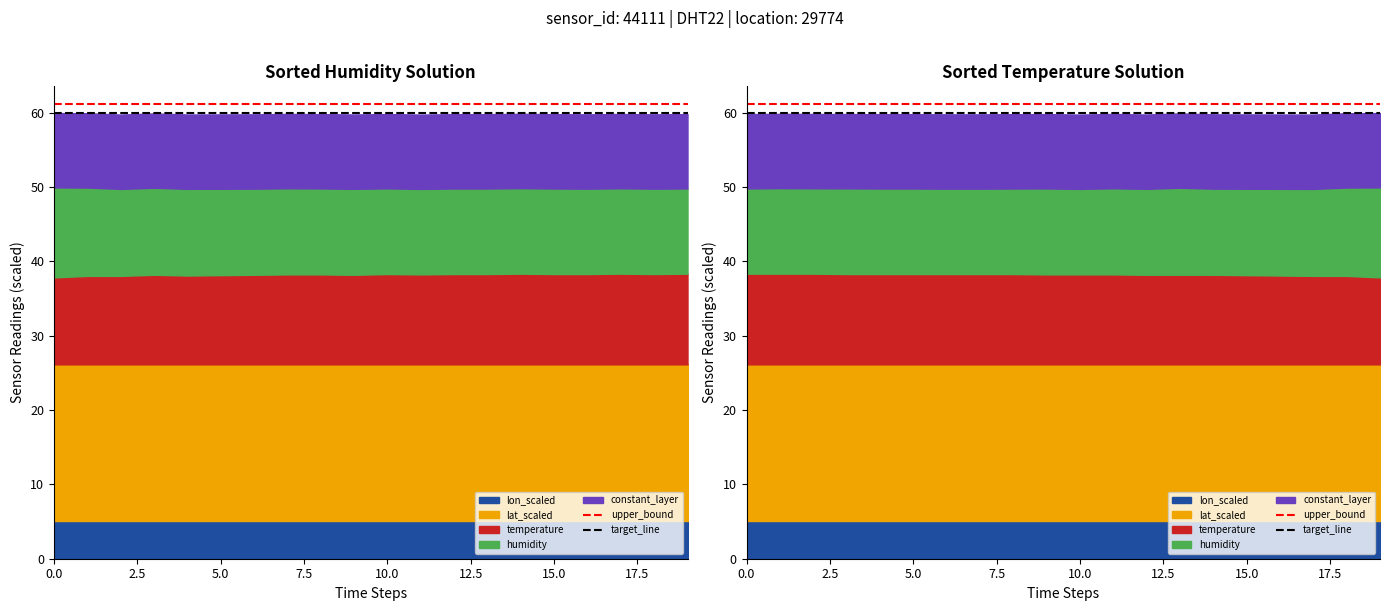

The target_line series shows 27.8 at 2.5. True or false?

False